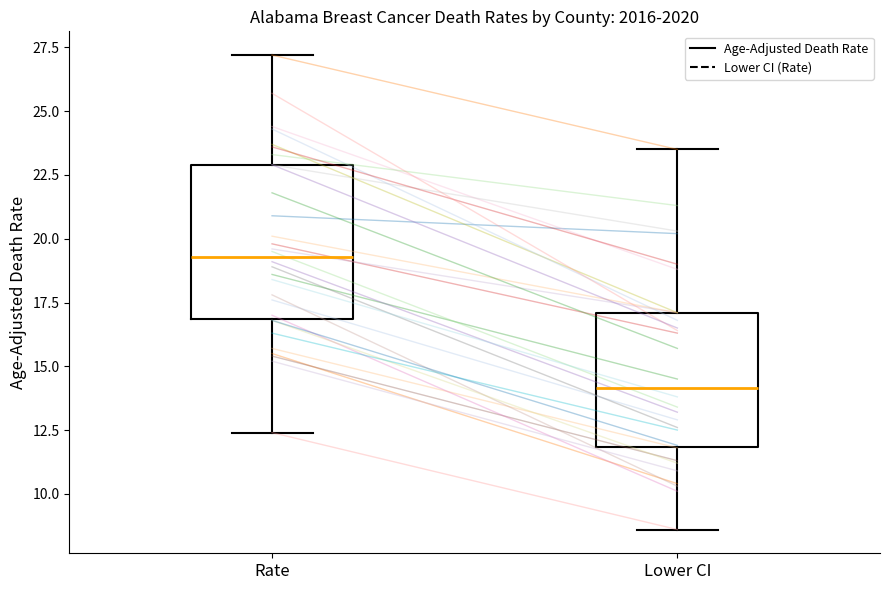

Which box is the tallest, from its lower edge to its upper edge?

Rate